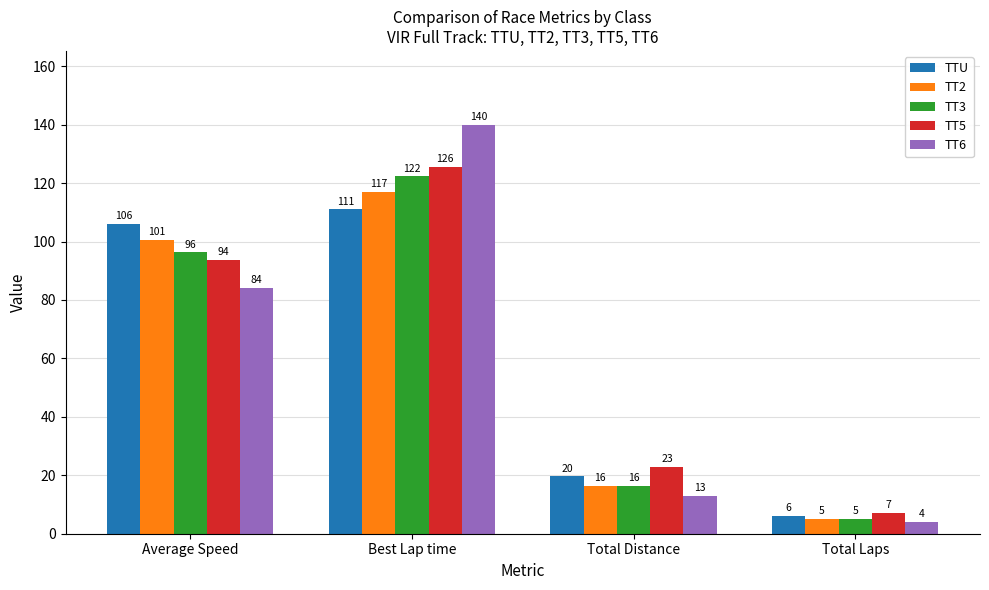

Rank the series by their maximum value, from highest to lowest.

TT6, TT5, TT3, TT2, TTU